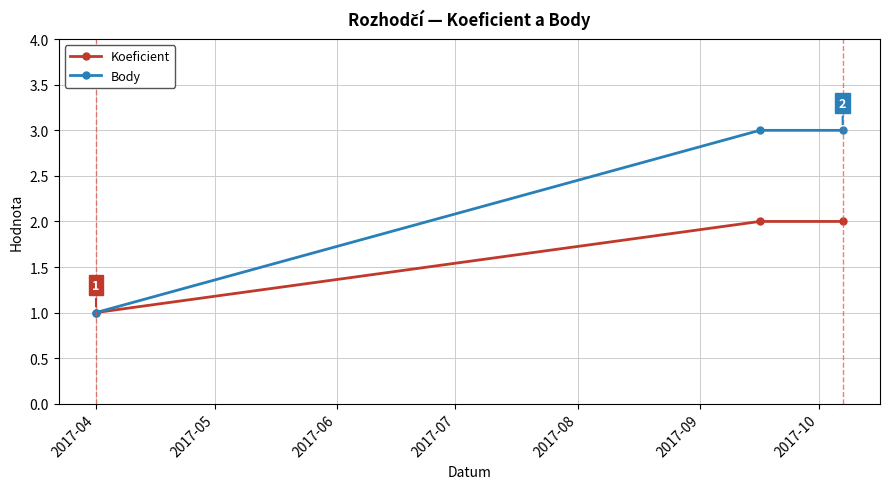

List the series in order of their overall mean, highest first.

Body, Koeficient